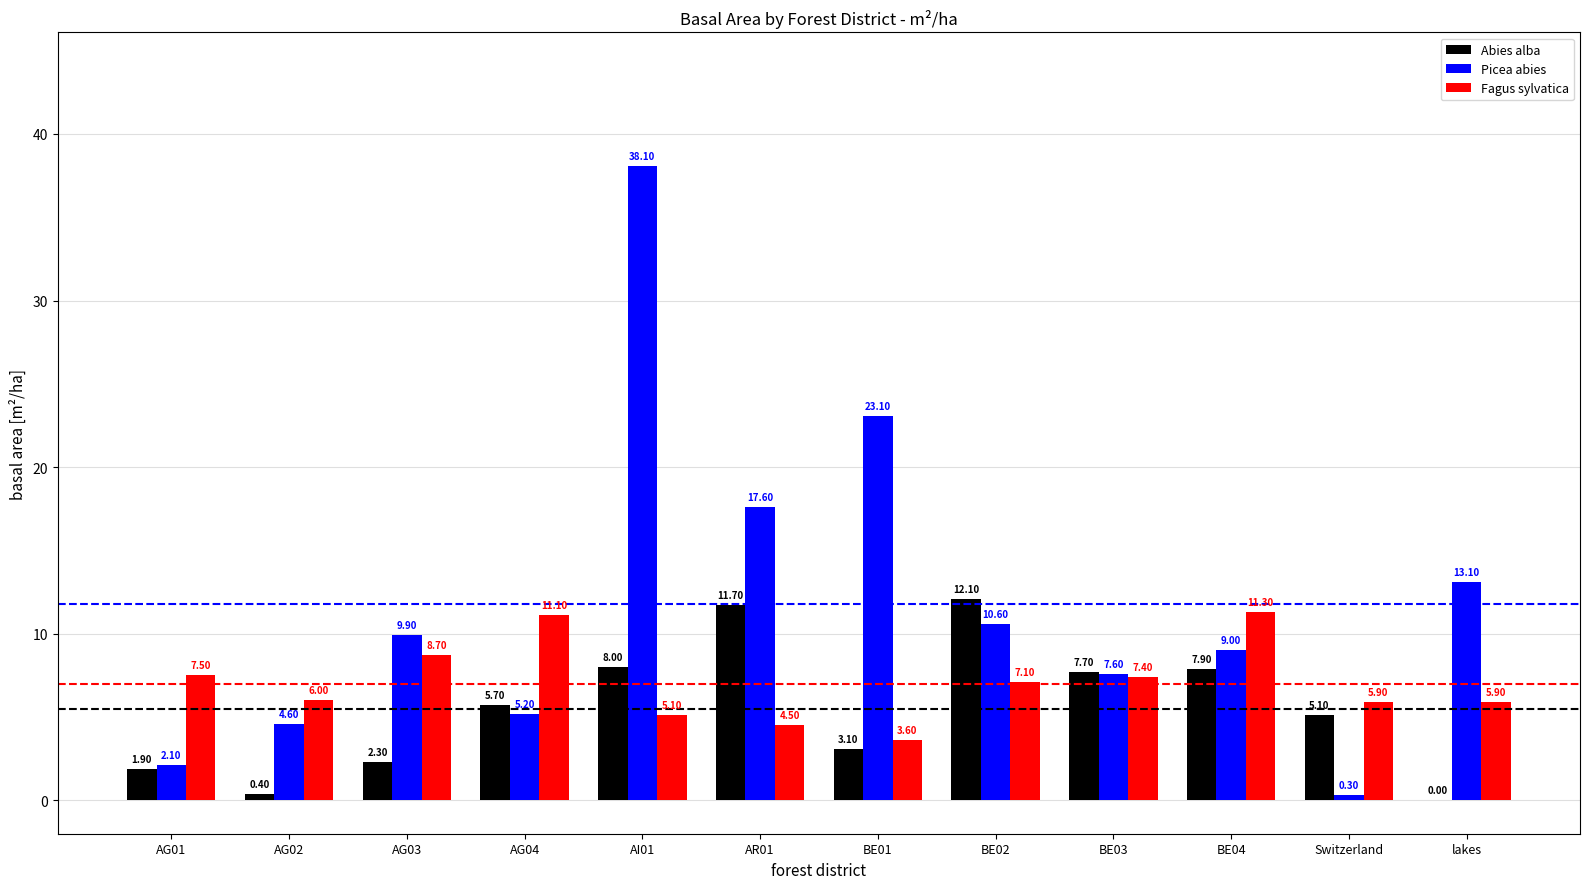

True or false: Abies alba has a value of 18.7 at AR01.

False